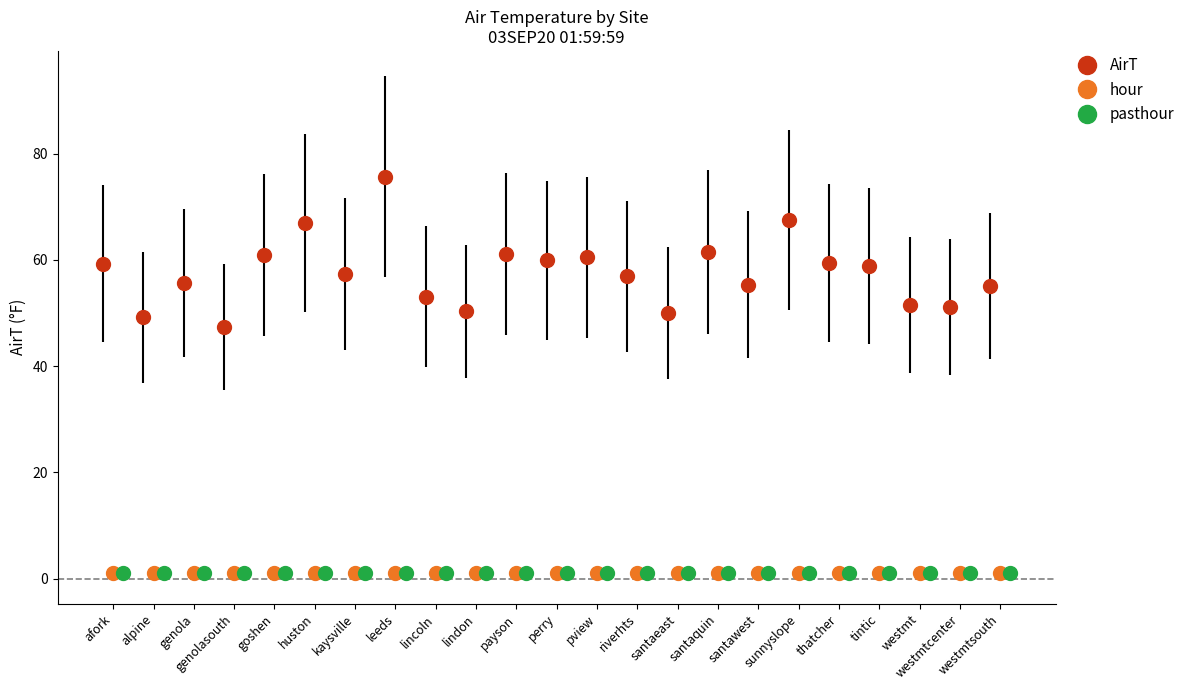

What is the sum of the hour values at kaysville and tintic?

2.0